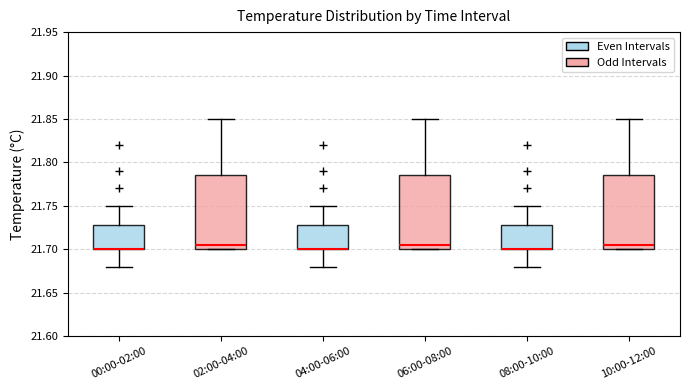

Reading left to right, read every box against the y-axis: the position of its median line, the range the box covers, and the ends of its whiskers. The values are not printed on the chart, so give them approximately, as read against the axis.

00:00-02:00: median 21.700 (drawn on the box's lower edge), box 21.700 to 21.730, whiskers 21.680 to 21.750
02:00-04:00: median 21.705, box 21.700 to 21.785, whiskers 21.700 to 21.850
04:00-06:00: median 21.700 (drawn on the box's lower edge), box 21.700 to 21.730, whiskers 21.680 to 21.750
06:00-08:00: median 21.705, box 21.700 to 21.785, whiskers 21.700 to 21.850
08:00-10:00: median 21.700 (drawn on the box's lower edge), box 21.700 to 21.730, whiskers 21.680 to 21.750
10:00-12:00: median 21.705, box 21.700 to 21.785, whiskers 21.700 to 21.850